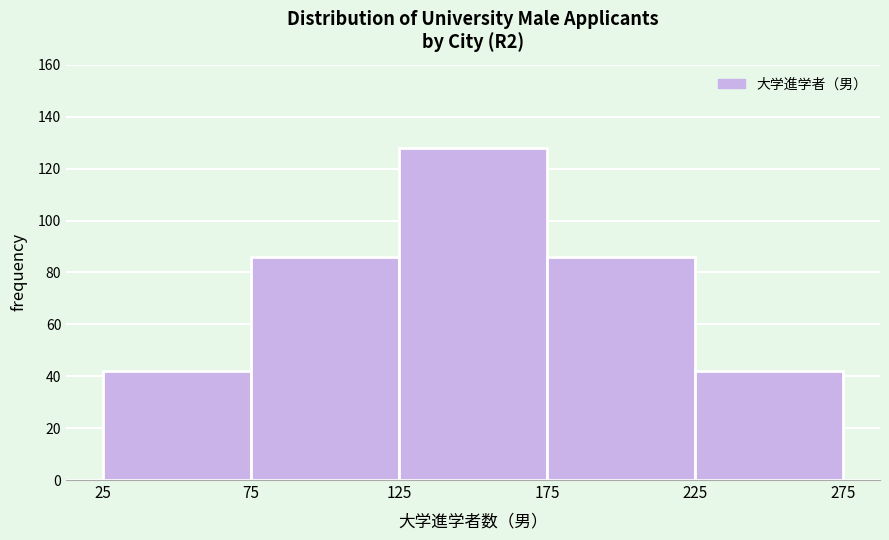

Reading left to right, list every bar in this chart as the range it spans on the x-axis followed by its height. The values are not printed on the chart, so give them approximately, as read against the axis.

25 to 75: 42
75 to 125: 86
125 to 175: 128
175 to 225: 86
225 to 275: 42